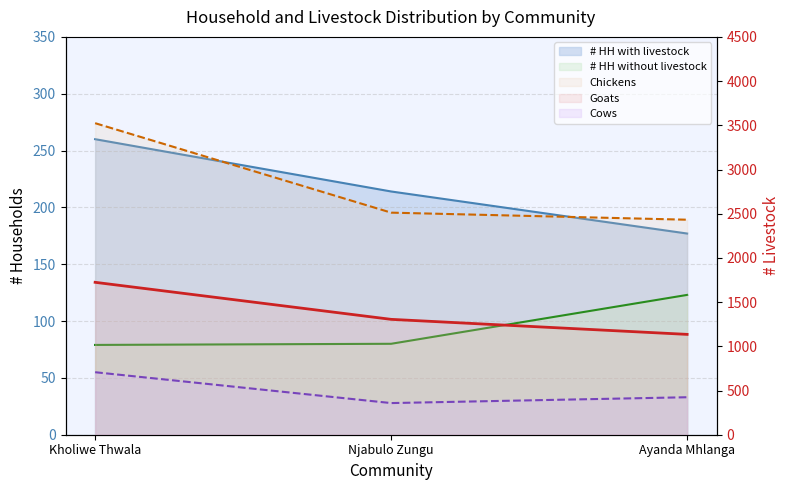

At which category is the sum across all series the highest?

Kholiwe Thwala